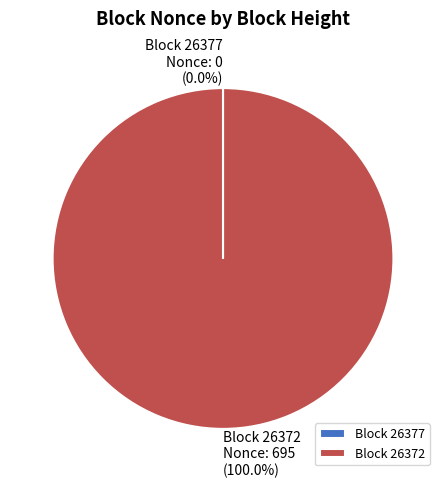

Is there any slice that represents more than half of the pie?

Yes